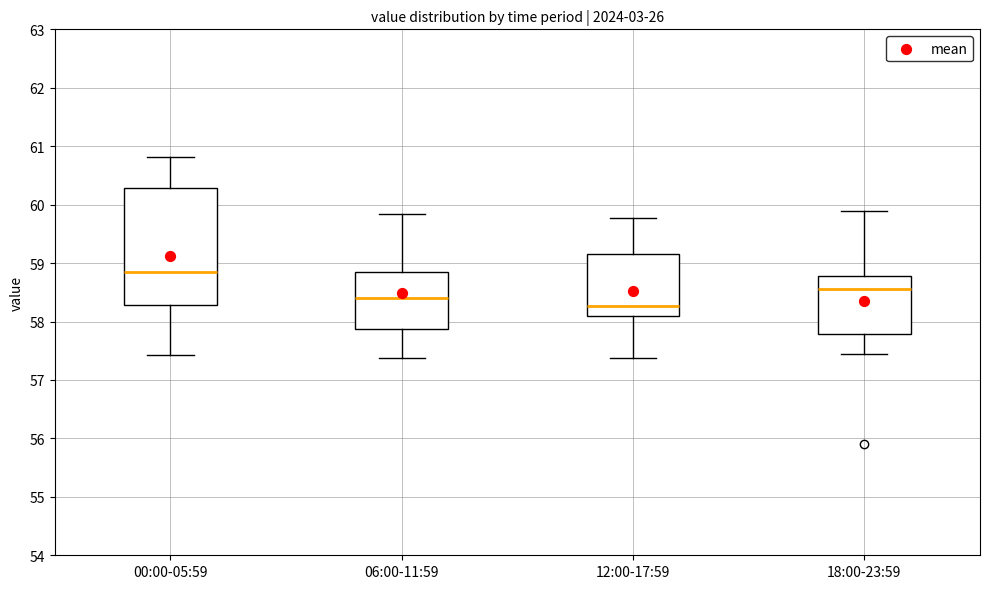

Reading left to right, transcribe this box plot: for each box, give where its median line is, the range the box spans, and where its two whiskers end, as read against the y-axis. The values are not printed on the chart, so give them approximately, as read against the axis.

00:00-05:59: median 58.8, box 58.3 to 60.3, whiskers 57.4 to 60.8
06:00-11:59: median 58.4, box 57.9 to 58.8, whiskers 57.4 to 59.8
12:00-17:59: median 58.3, box 58.1 to 59.2, whiskers 57.4 to 59.8
18:00-23:59: median 58.6, box 57.8 to 58.8, whiskers 57.5 to 59.9